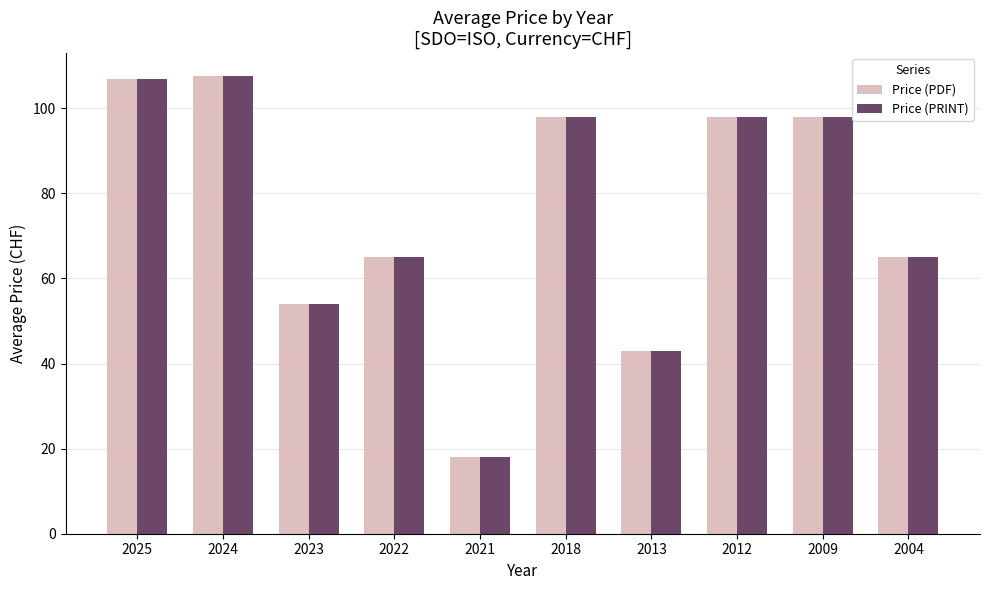

Does the chart contain any negative values?

No